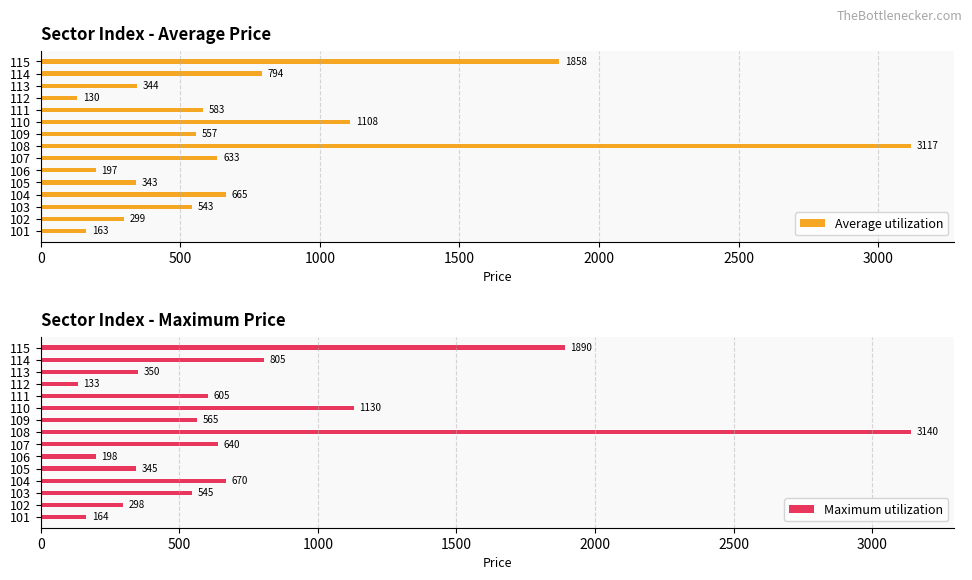

What is the minimum value for Average utilization?

130